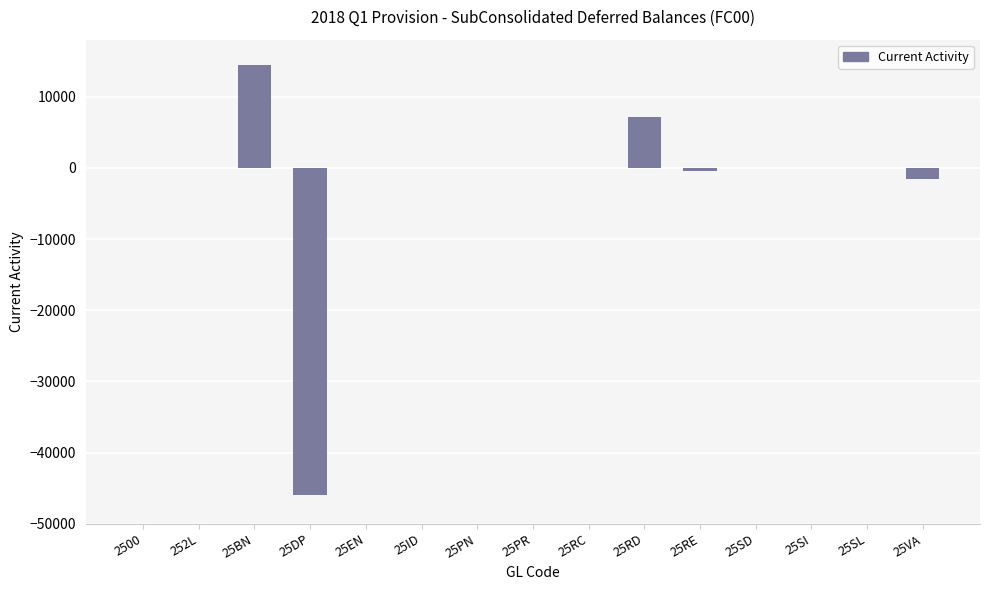

Count the number of data series in this chart.

1